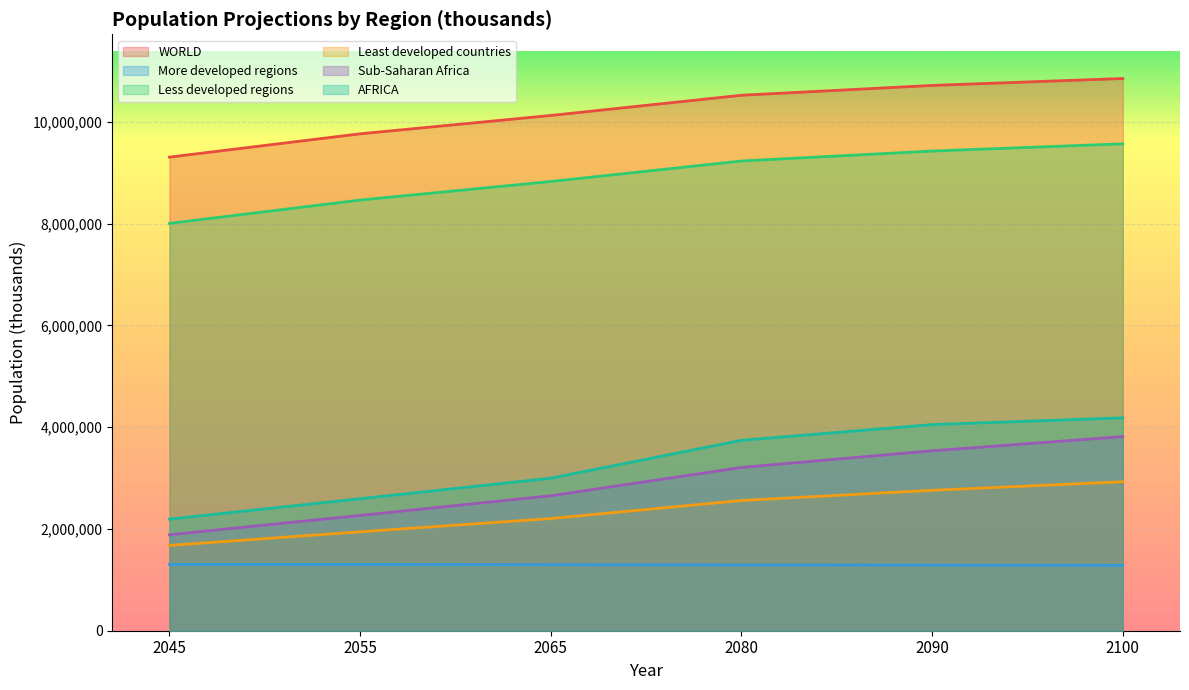

Is it true that Least developed countries equals 4405048 at 2090?

False